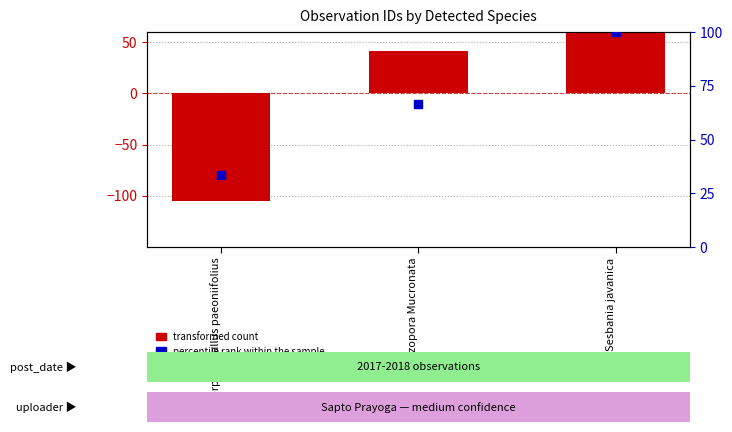

What are all the series names shown in the legend?

transformed count, percentile rank within the sample